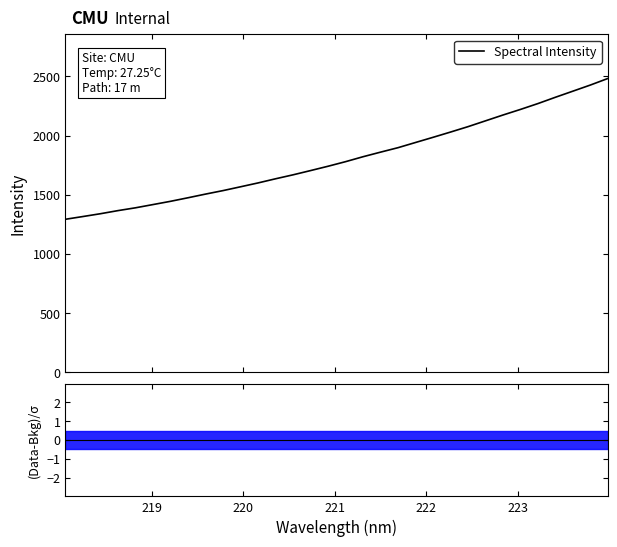

Reading right to left, what are all the values shown in this chart?

2483.0	2427.6	2375.9	2324.3	2271.1	2221.6	2174.3	2125.1	2076.0	2030.4	1985.9	1942.3	1898.4	1860.7	1822.0	1780.2	1741.5	1704.9	1669.1	1635.6	1600.6	1568.0	1535.8	1506.2	1475.3	1445.2	1417.8	1390.4	1366.7	1340.4	1316.7	1293.5